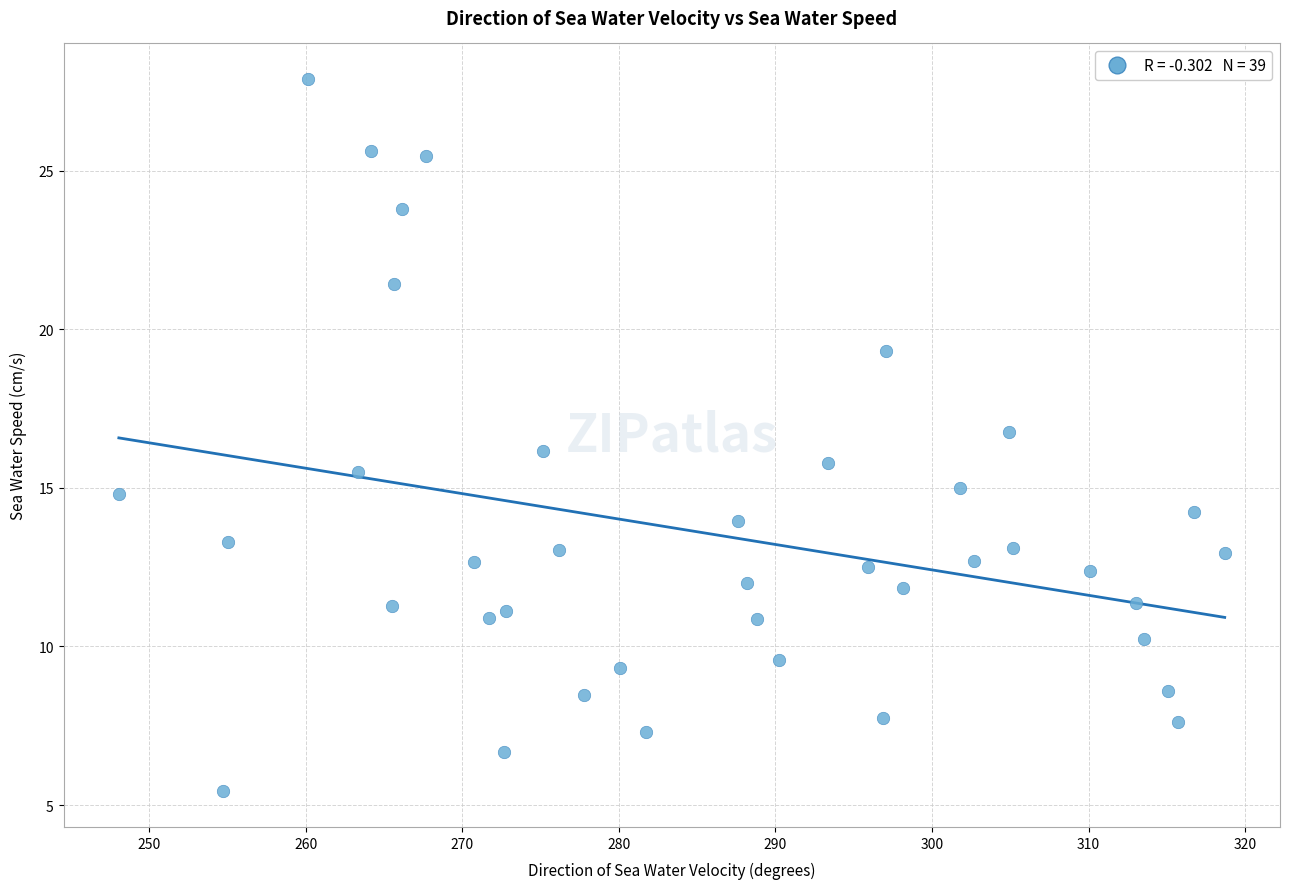

What is the range of X values (max minus min)?

70.6